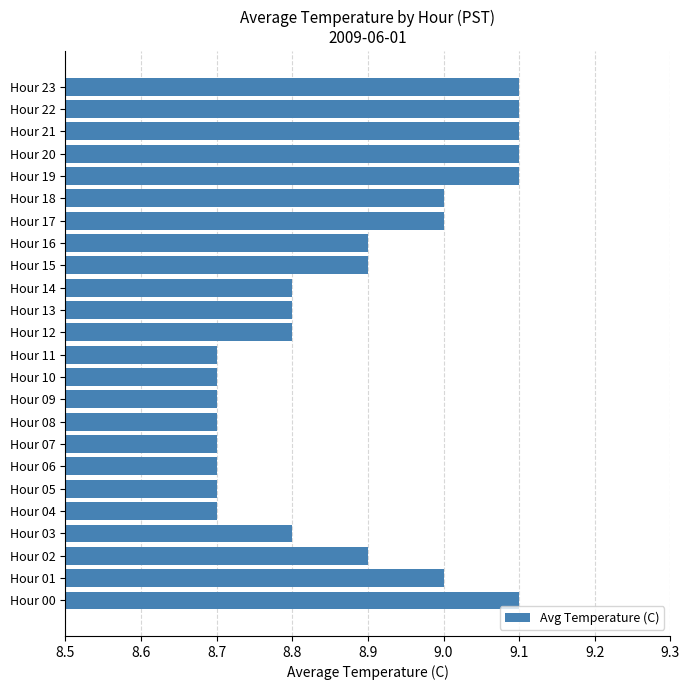

The value at Hour 23 is 9.1. True or false?

True